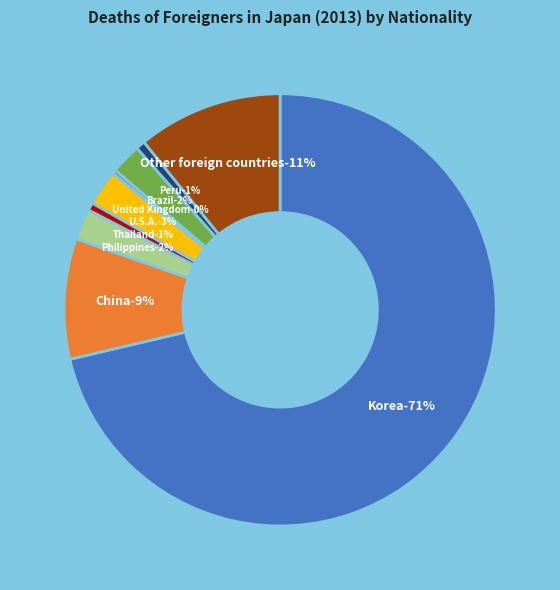

What is the smallest slice in the pie chart?

United Kingdom